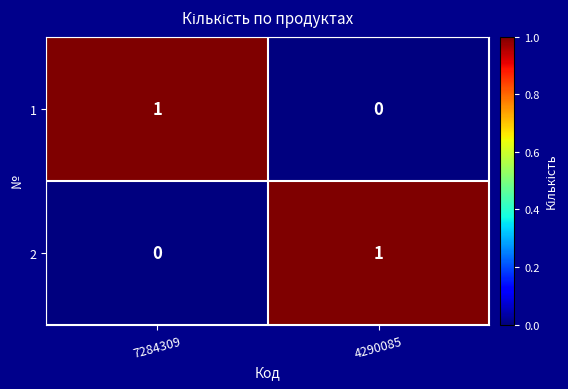

Reading left to right, what are all the values shown in this chart?

1: 1	0
2: 0	1